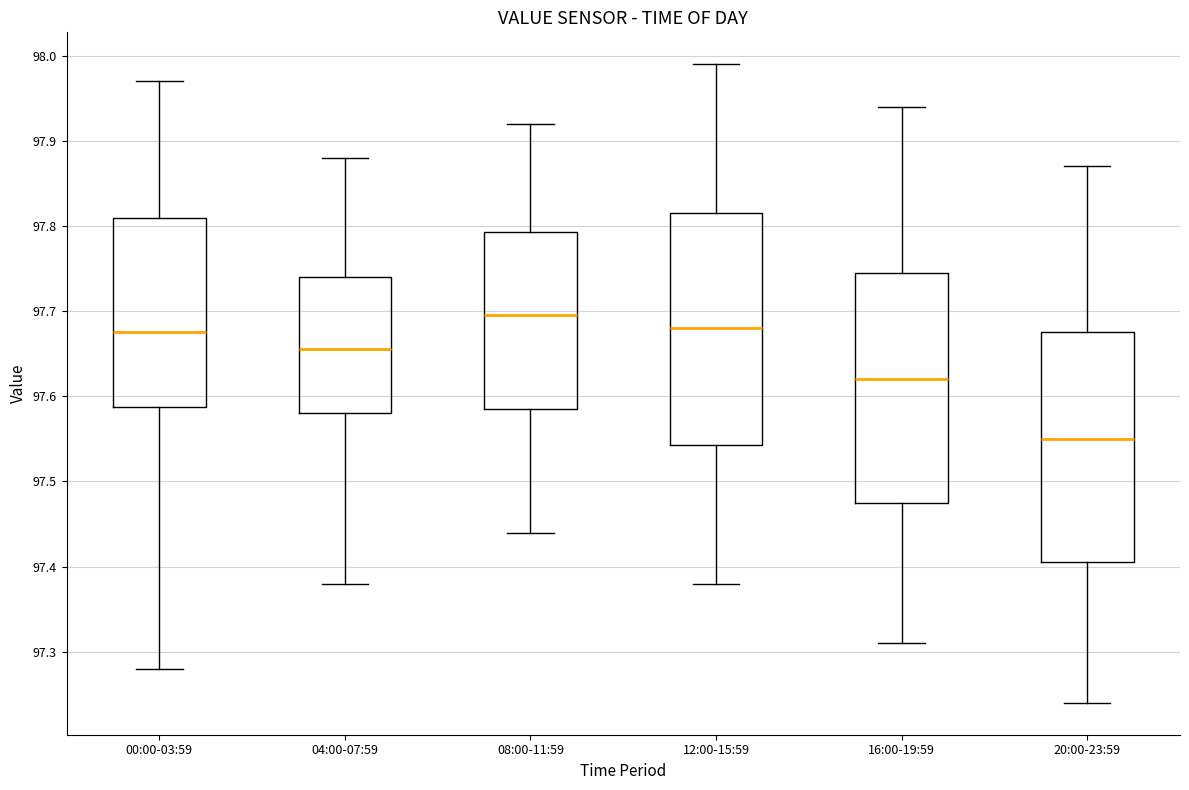

Where does the median line of the box for 00:00-03:59 sit on the y-axis? The values are not printed on the chart, so give them approximately, as read against the axis.

97.68